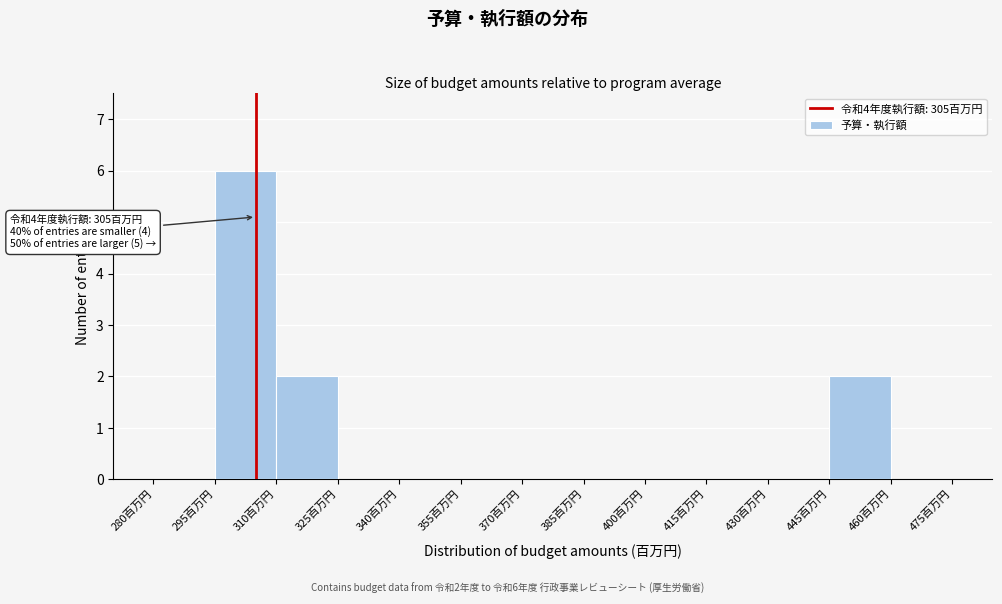

Which range on the x-axis has the tallest bar?

295 to 310